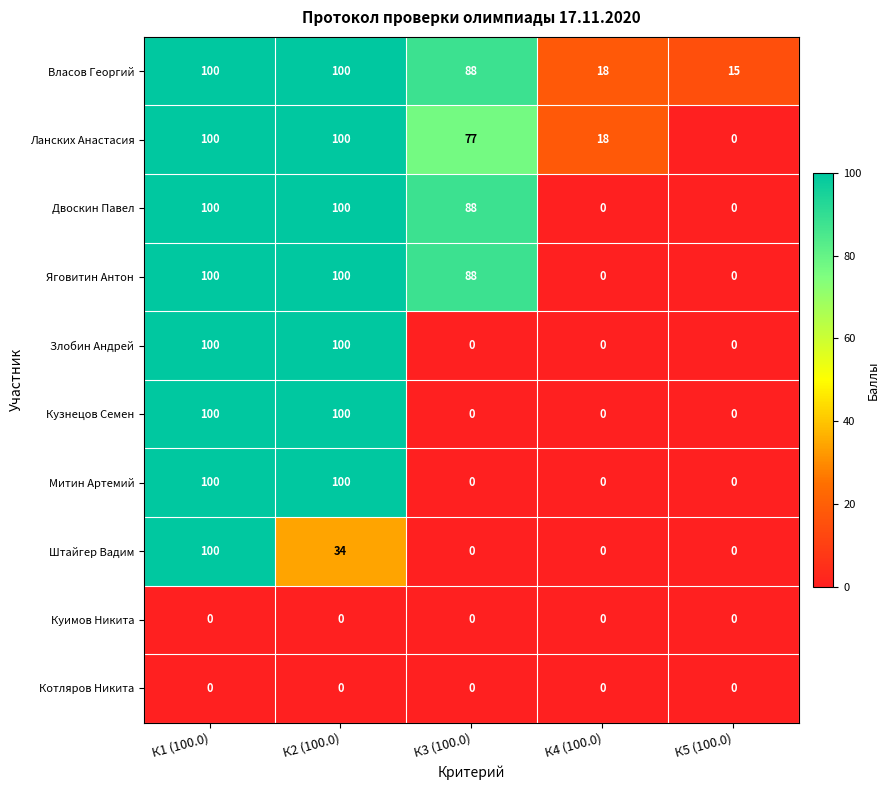

What is the spread (max minus min) of values at К3 (100.0)?

88